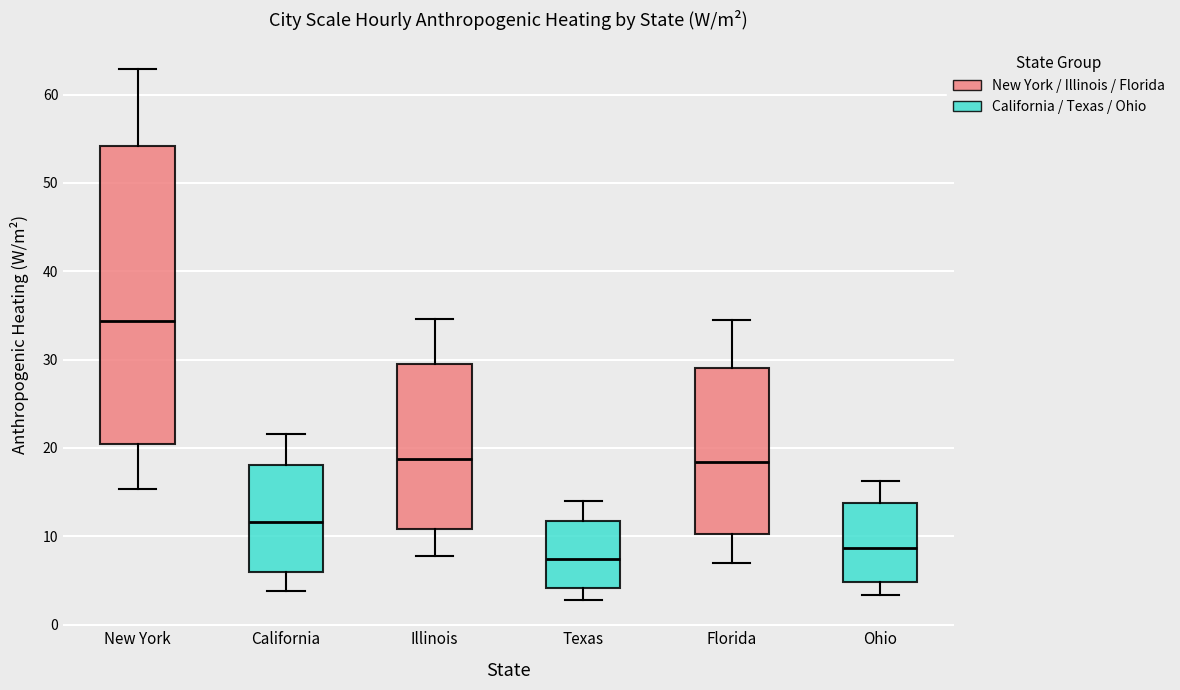

Which box has the highest median line?

New York